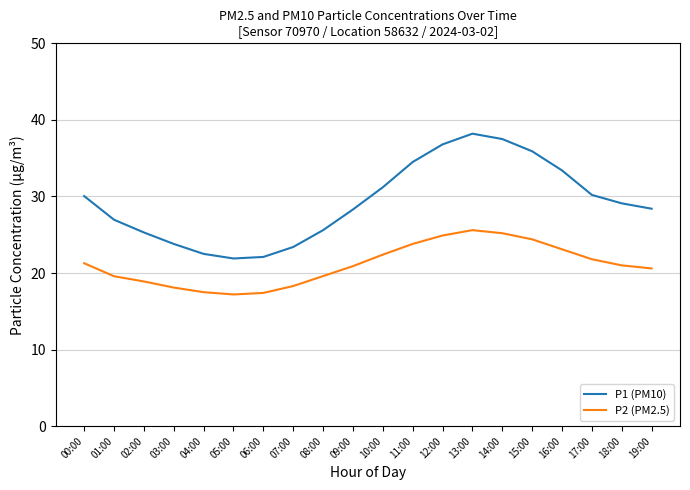

The P2 (PM2.5) series shows 17.5 at 04:00. True or false?

True